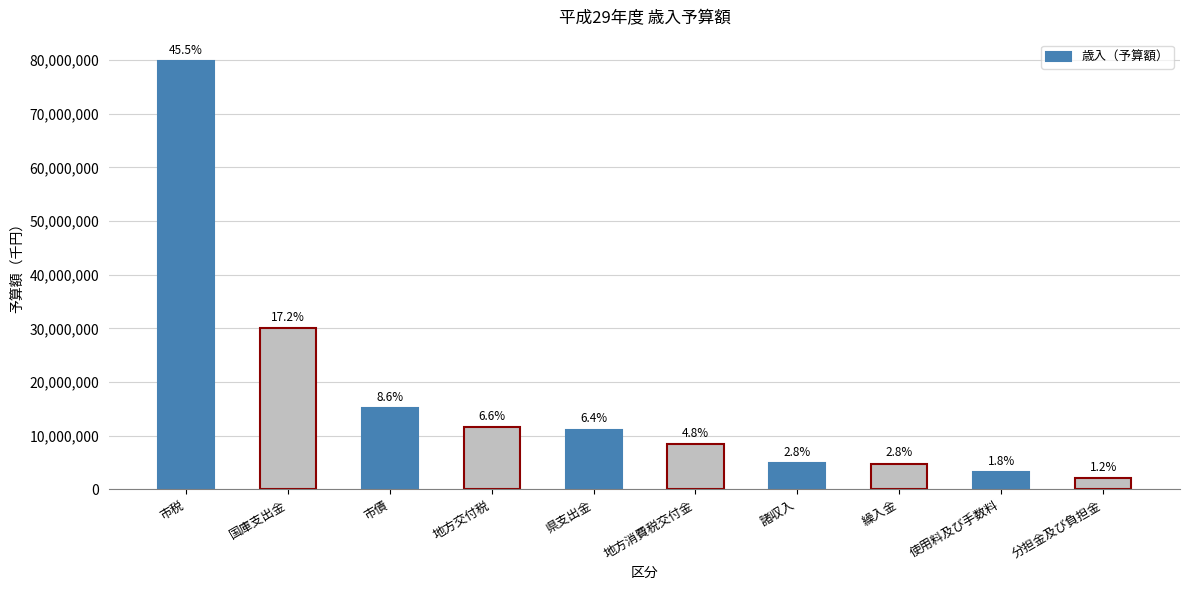

How many bars are there in total?

10